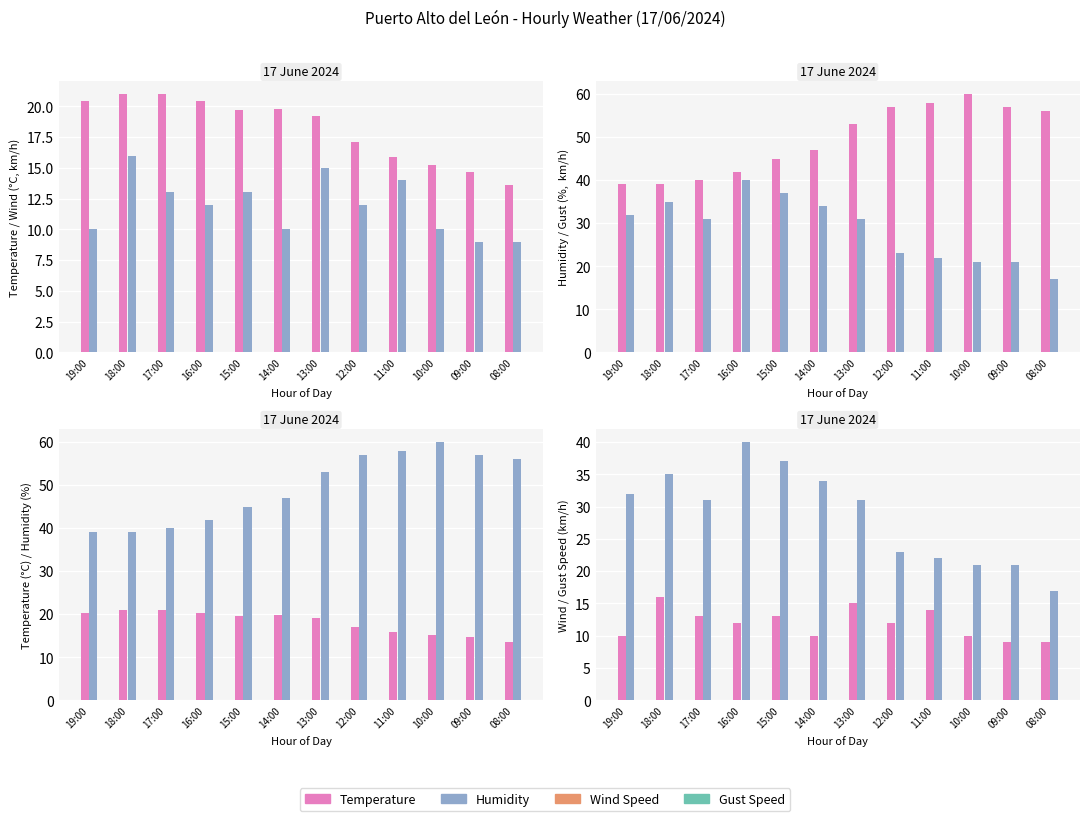

Is the value of Gust Speed at 17:00 greater than the value of Wind Speed at 14:00?

Yes